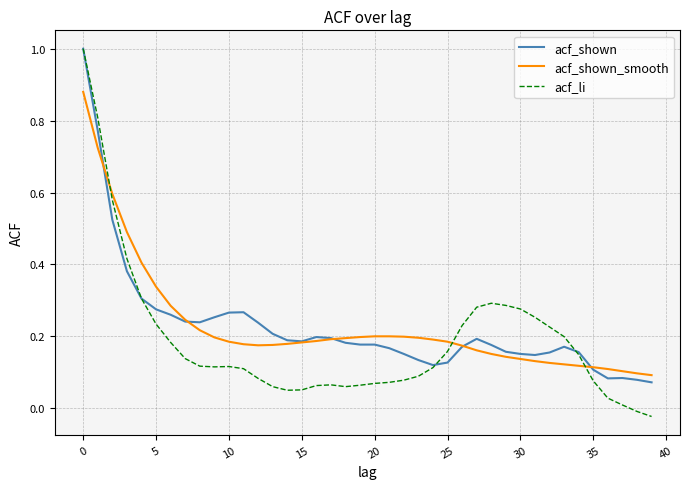

What is the greatest value displayed?

1.0